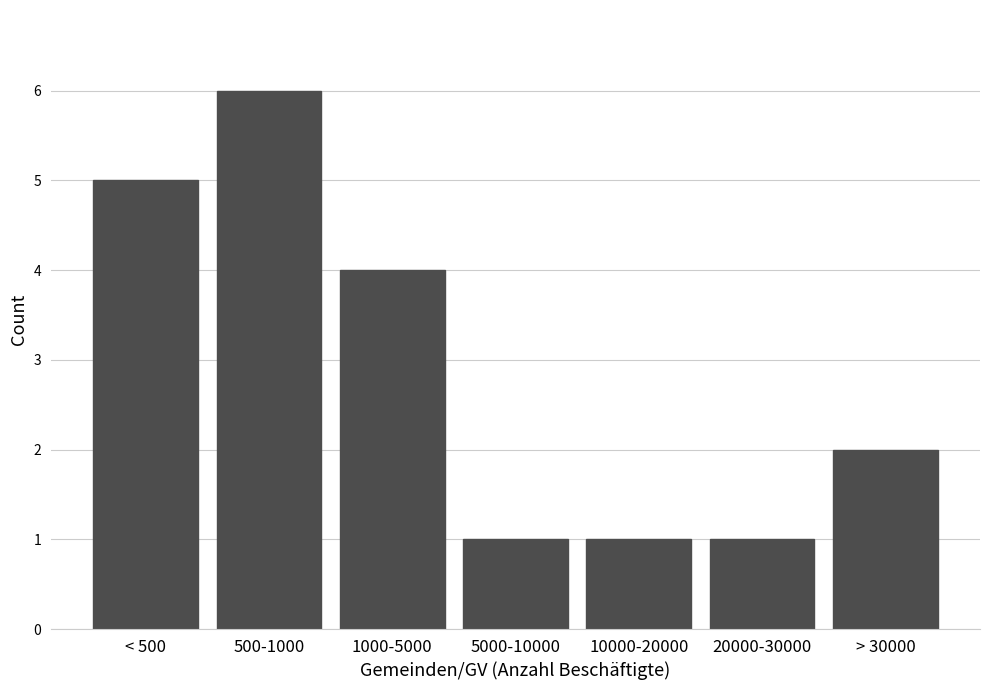

Reading right to left, extract all data points from this chart.

> 30000=2	20000-30000=1	10000-20000=1	5000-10000=1	1000-5000=4	500-1000=6	< 500=5